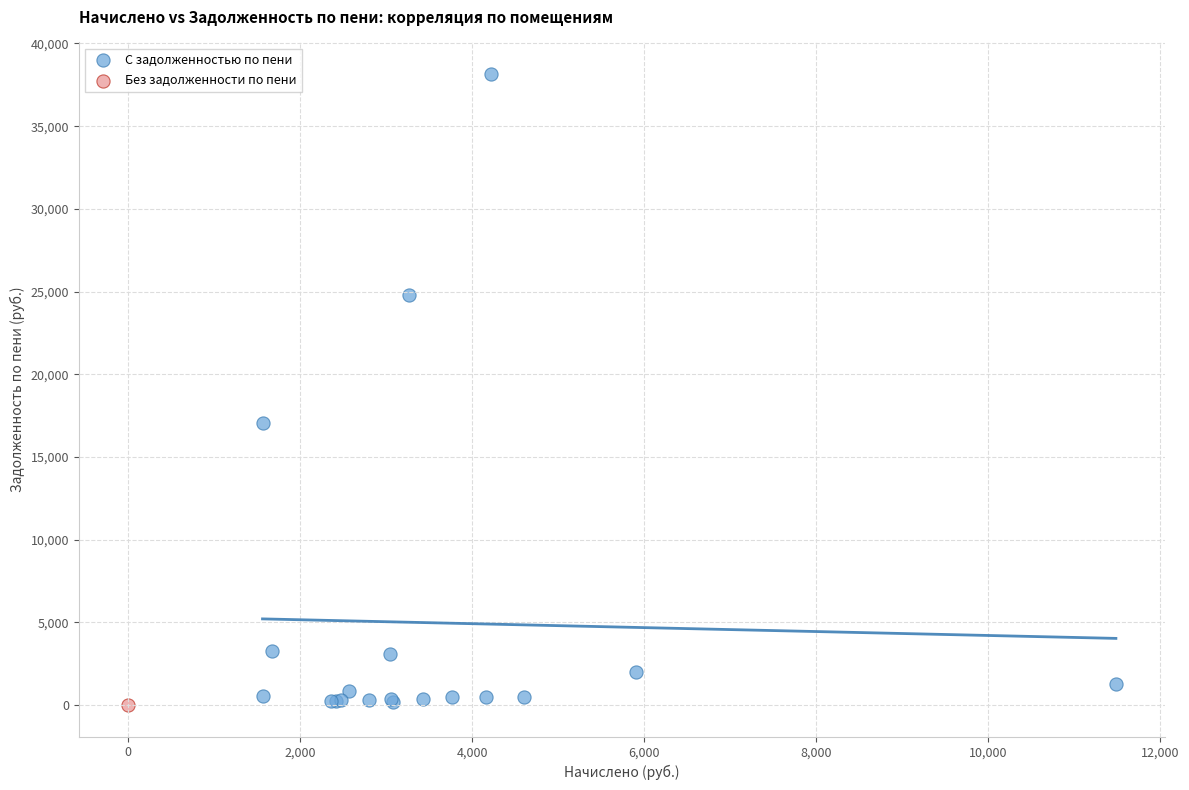

What are all the series names shown in the legend?

С задолженностью по пени, Без задолженности по пени